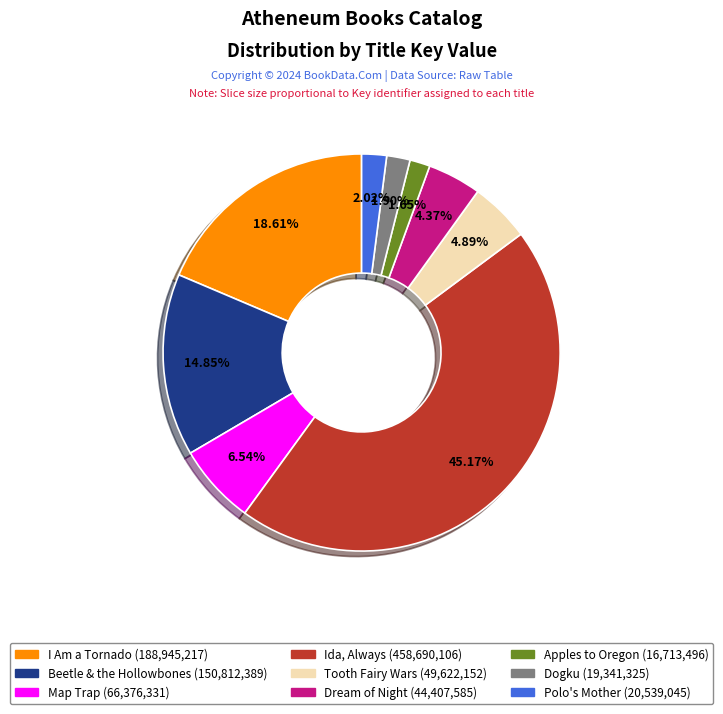

What is the ratio of the value at Map Trap to the value at Apples to Oregon?

4.0